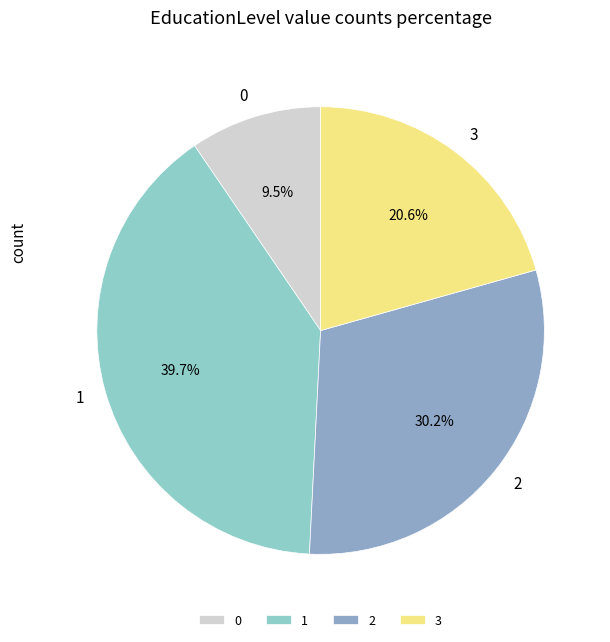

Count the number of slices in the pie.

4